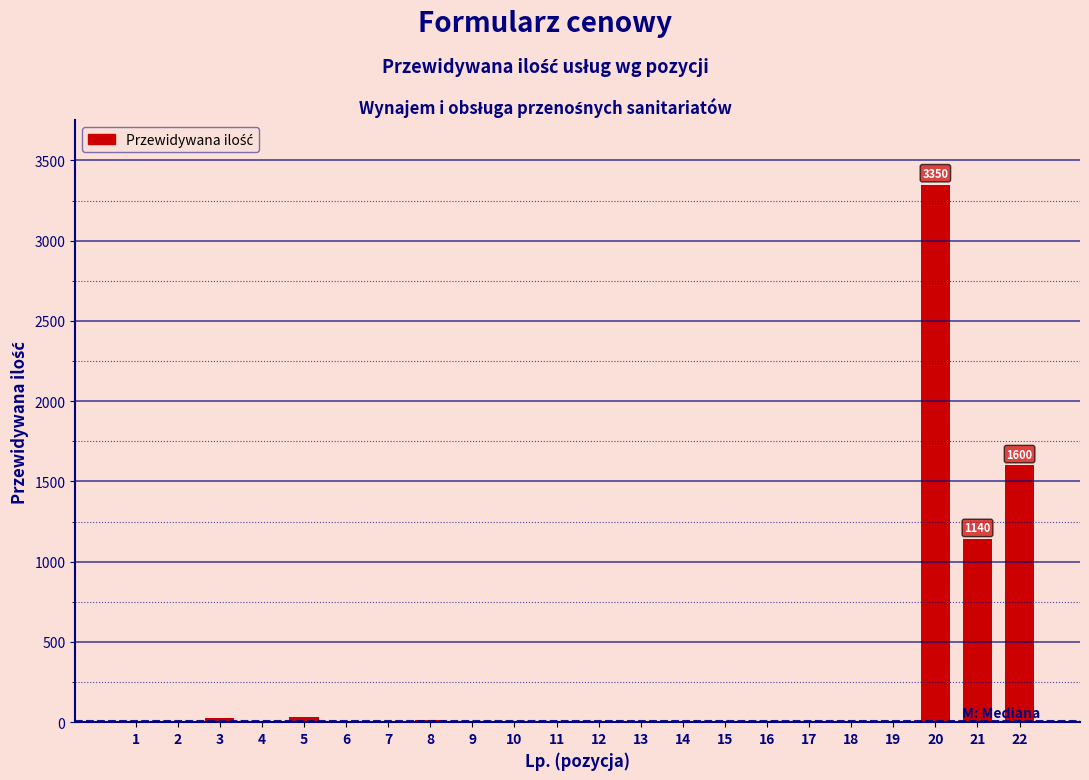

What is the maximum value shown in the chart?

3350